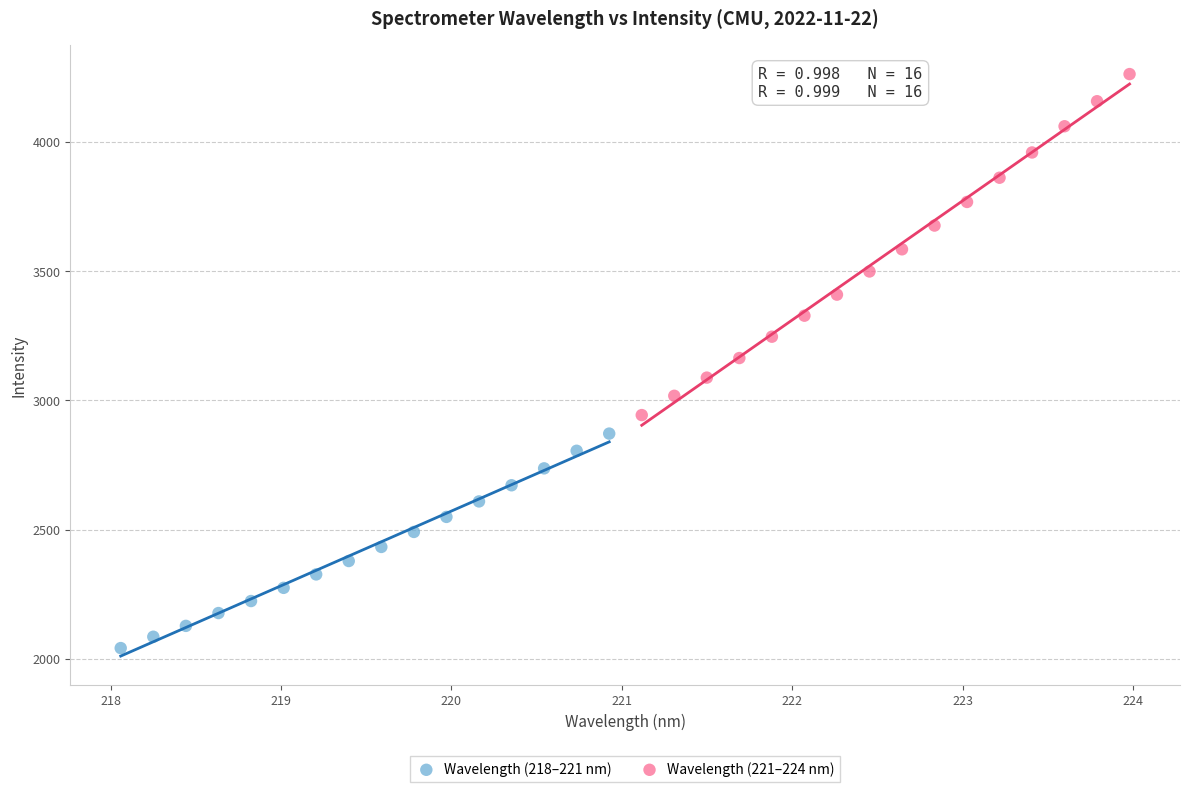

Which series has the widest spread of Y values?

Wavelength (221–224 nm)